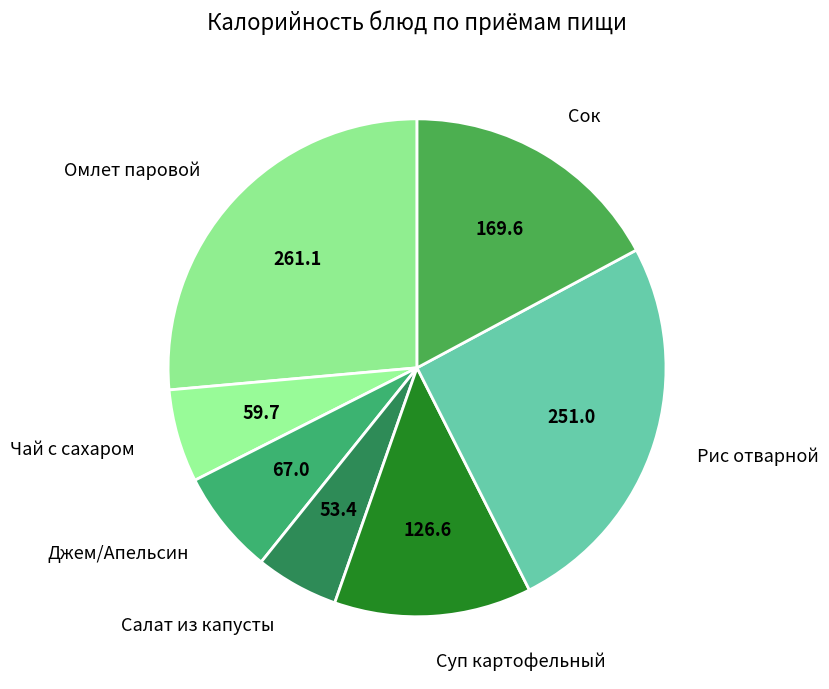

How many slices are in this pie chart?

7